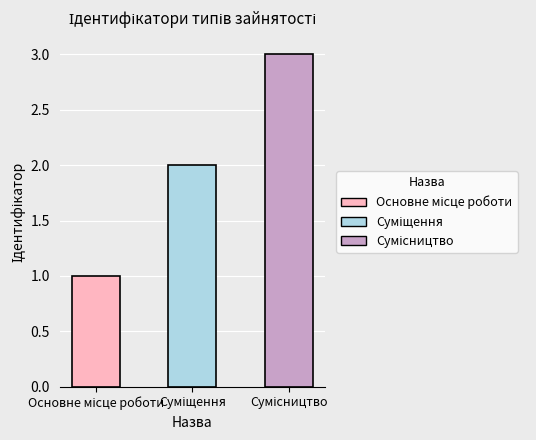

What is the value of the 2nd bar from the left?

2